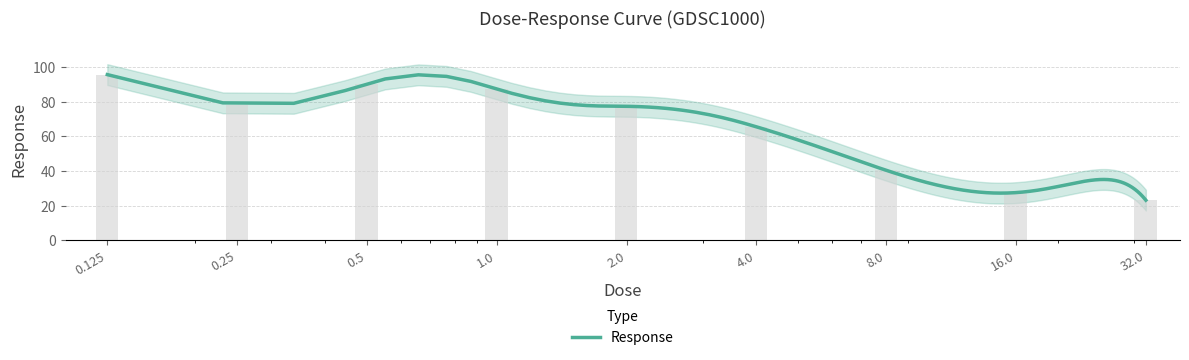

What is the label of the 1st bar from the right?

32.0